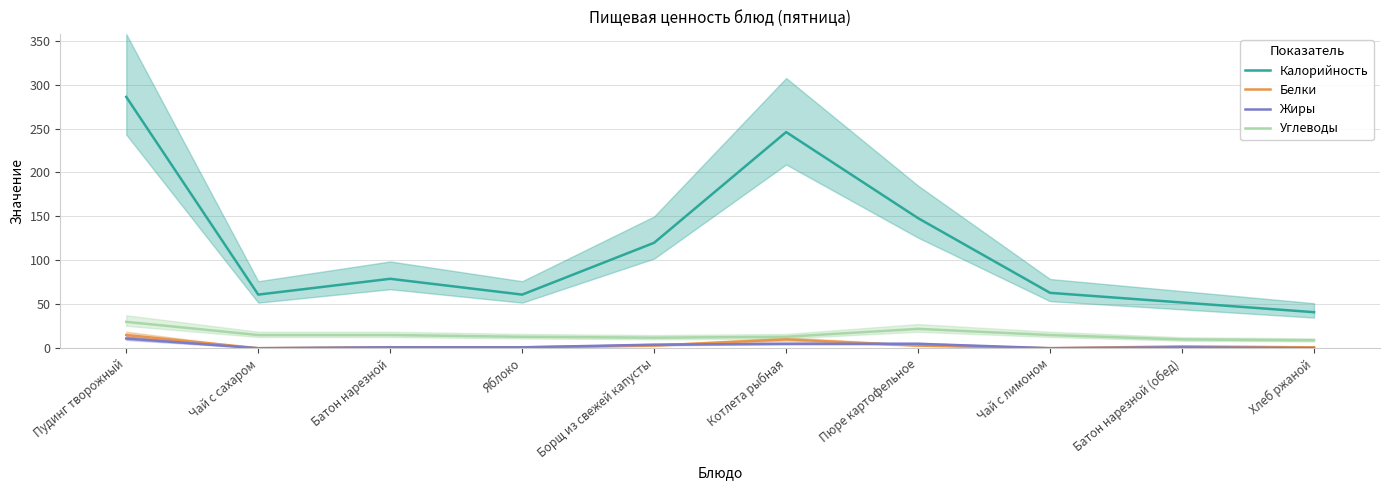

What is the difference between the second highest and second lowest values in the Калорийность series?

194